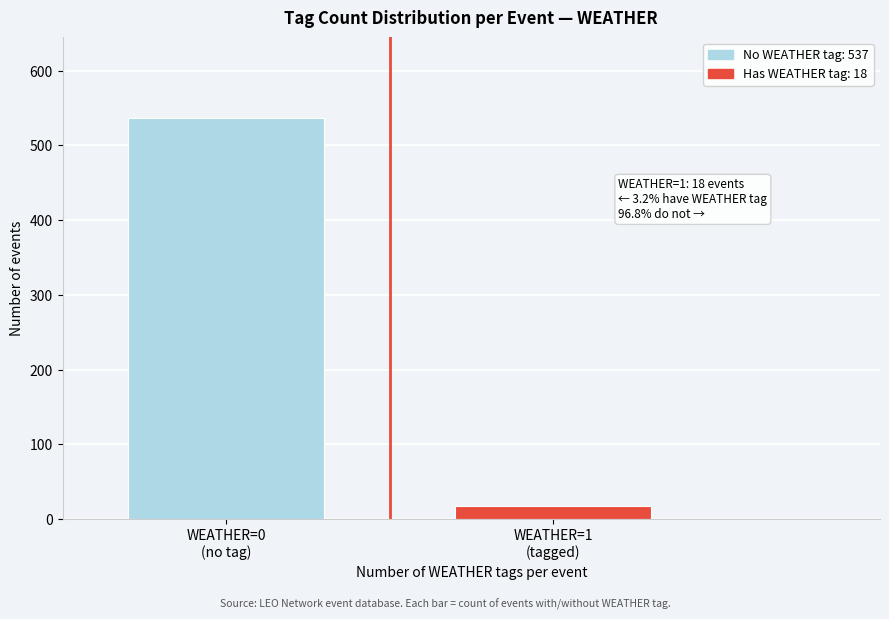

Reading left to right, extract all data points from this chart.

537	18